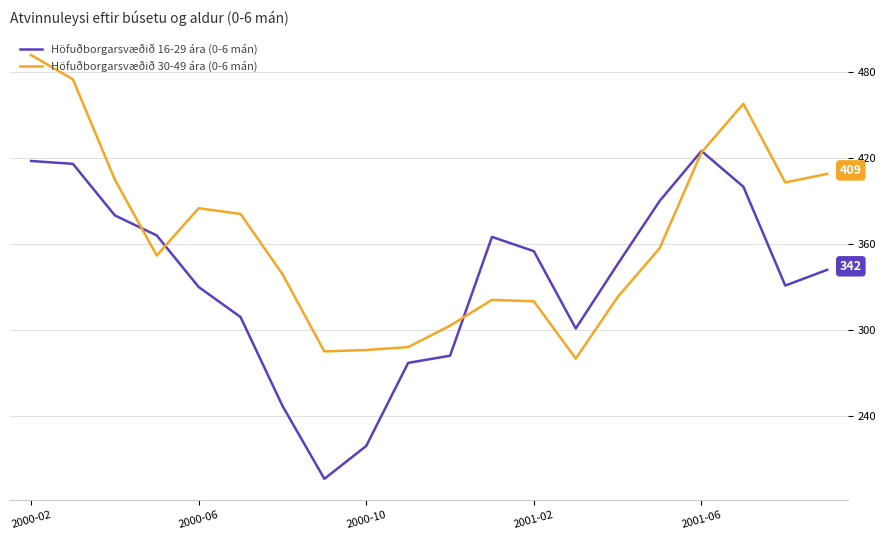

Which series has the largest range (max minus min)?

Höfuðborgarsvæðið 16-29 ára (0-6 mán)